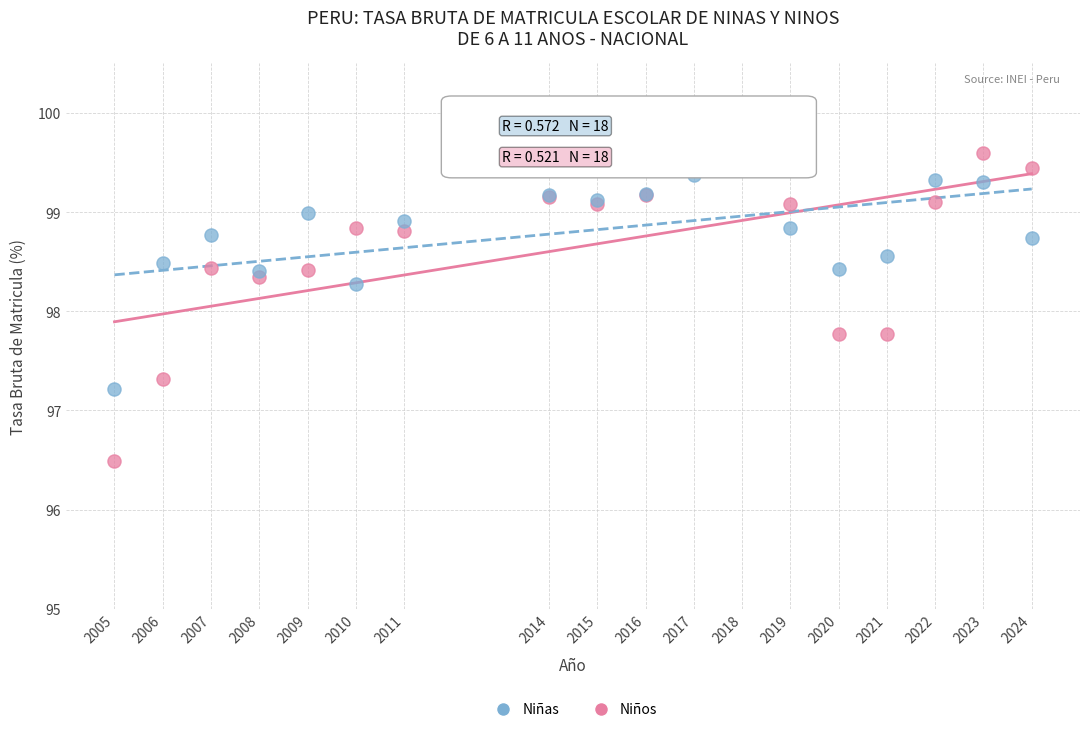

What are all the series names shown in the legend?

Niñas, Niños